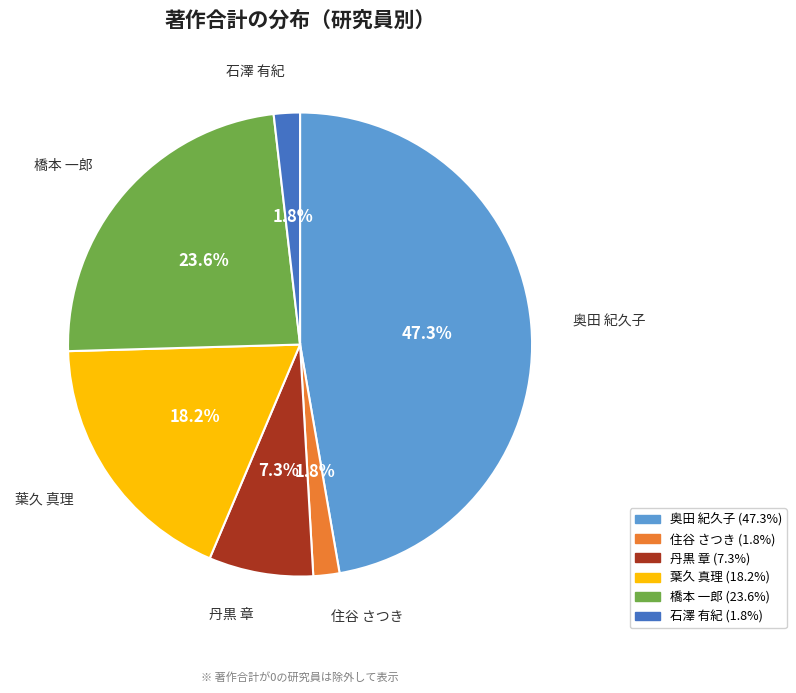

How many slices are in this pie chart?

6